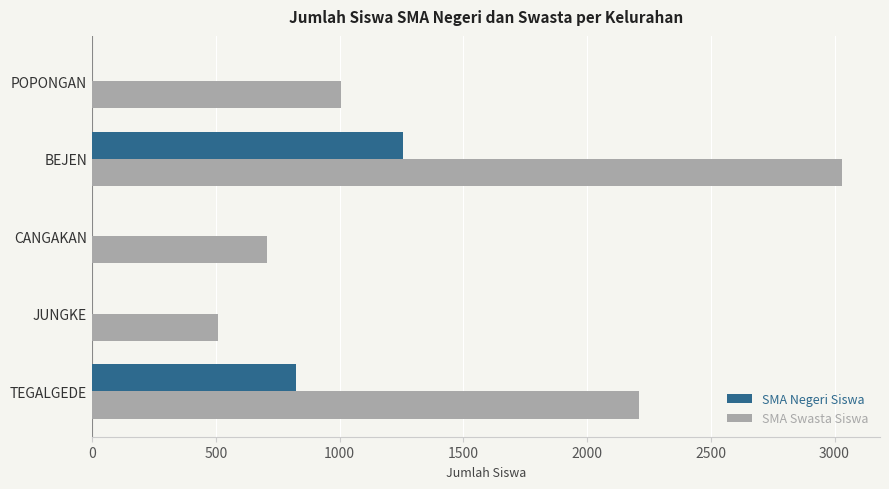

Between TEGALGEDE and CANGAKAN, which series saw the biggest shift?

SMA Swasta Siswa